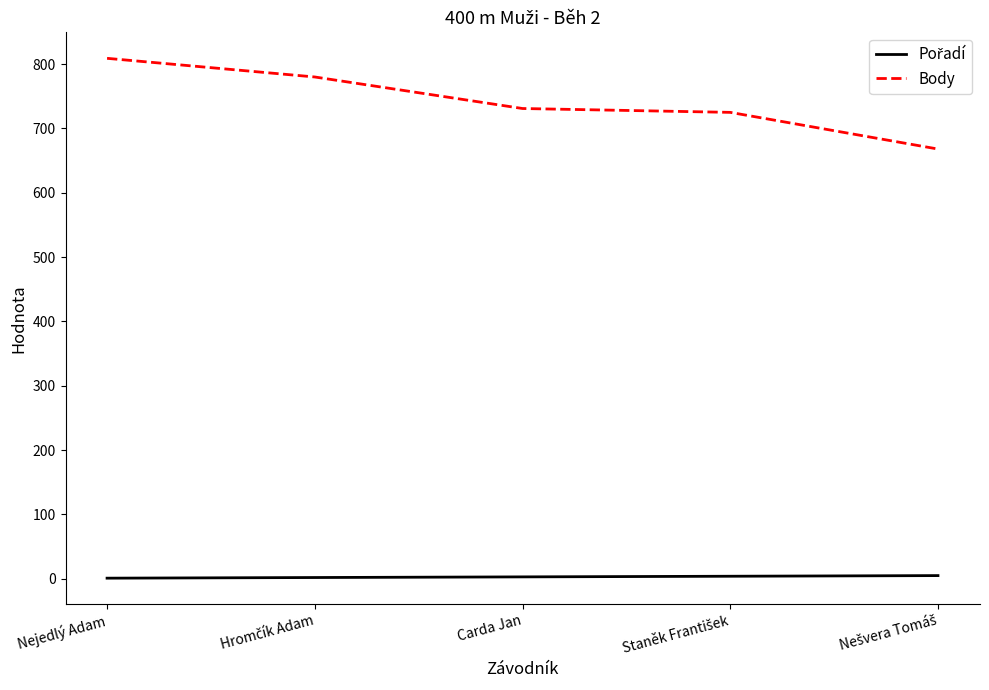

What is the average value of the Body series?

743